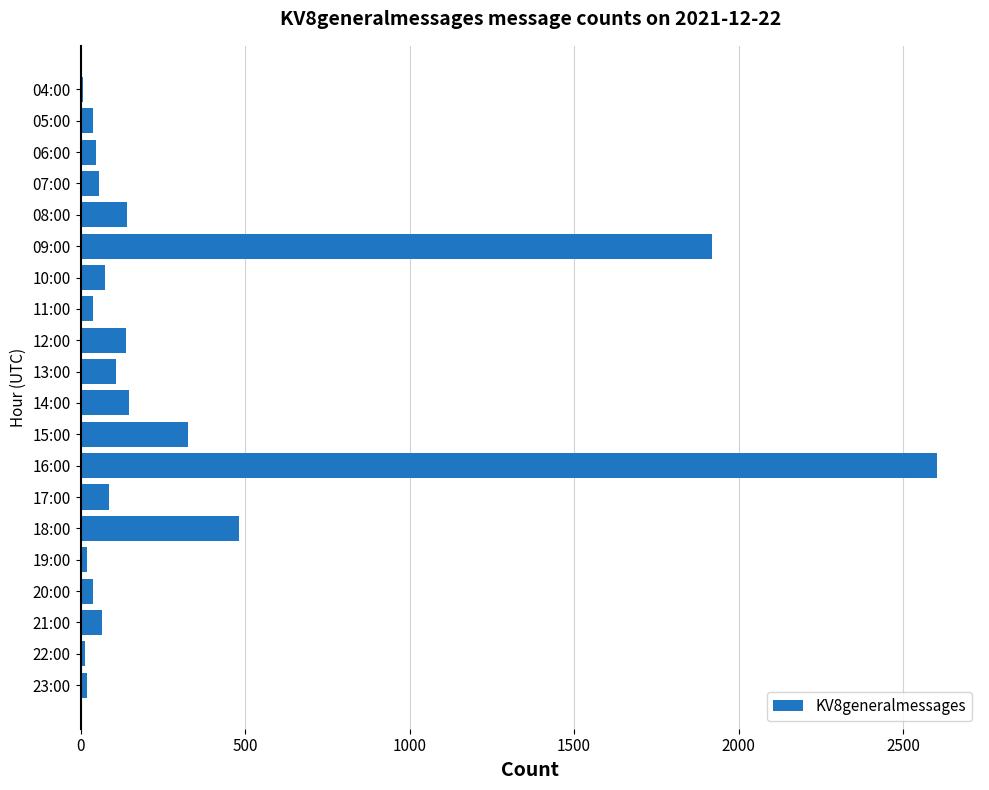

What is the average value?

318